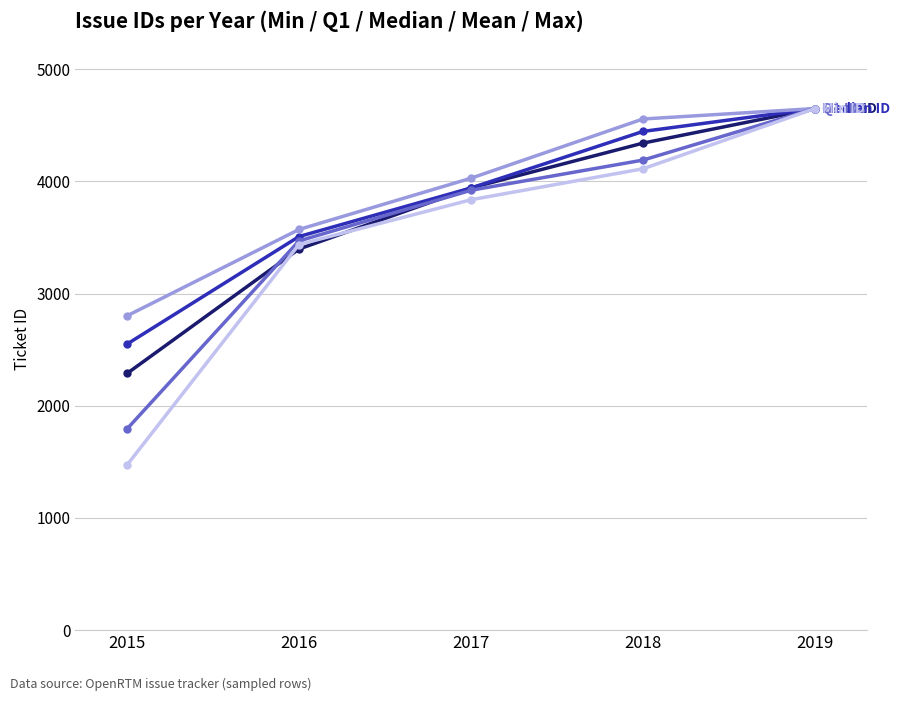

At which category is the sum across all series the highest?

2019